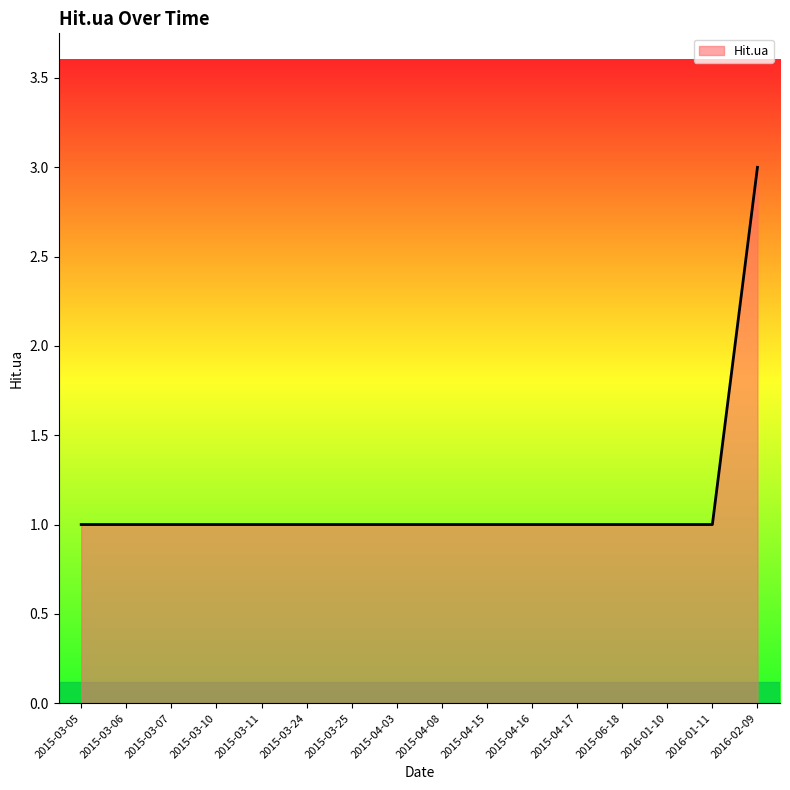

Reading right to left, list all the values displayed in this chart.

3	1	1	1	1	1	1	1	1	1	1	1	1	1	1	1